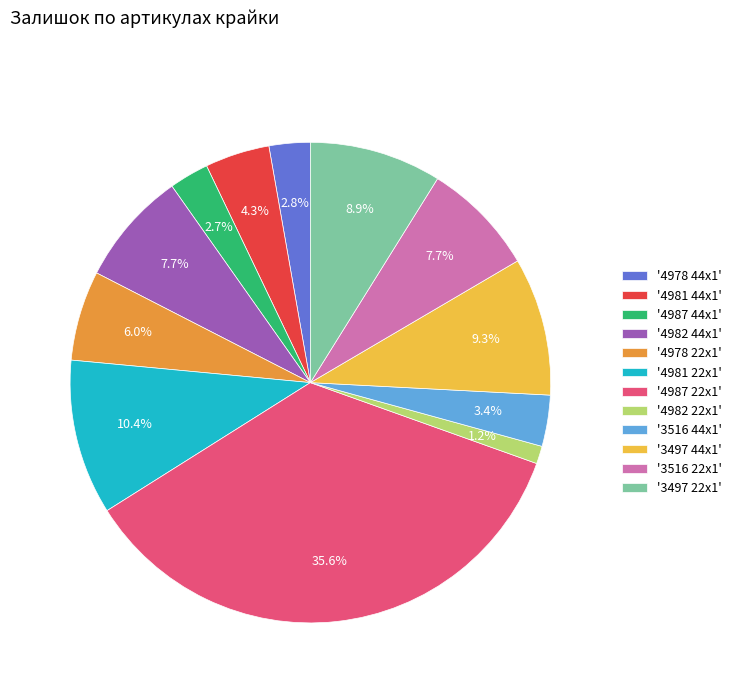

Between '4978 22x1' and '4987 44x1', which is larger?

'4978 22x1'